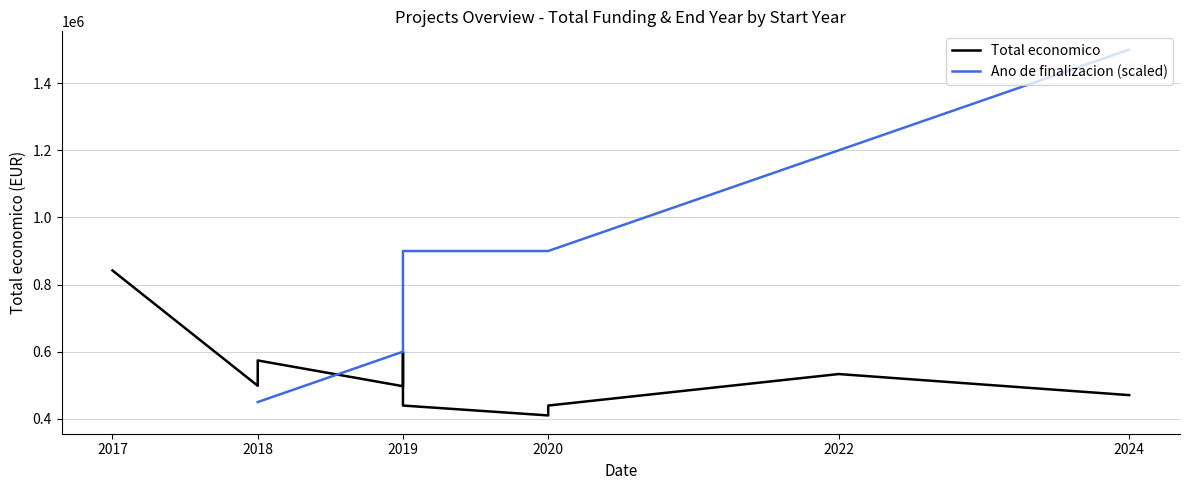

Is it true that Ano de finalizacion (scaled) equals 249138.0 at 2019?

False